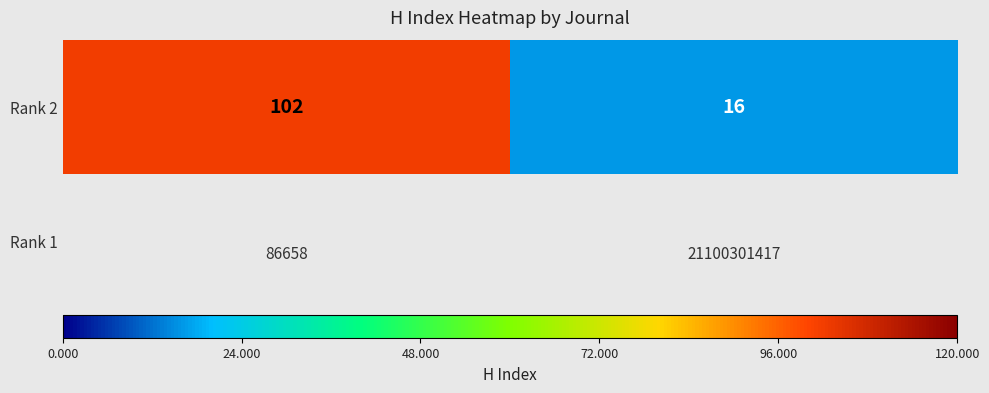

What is the difference between the maximum and minimum values?

86